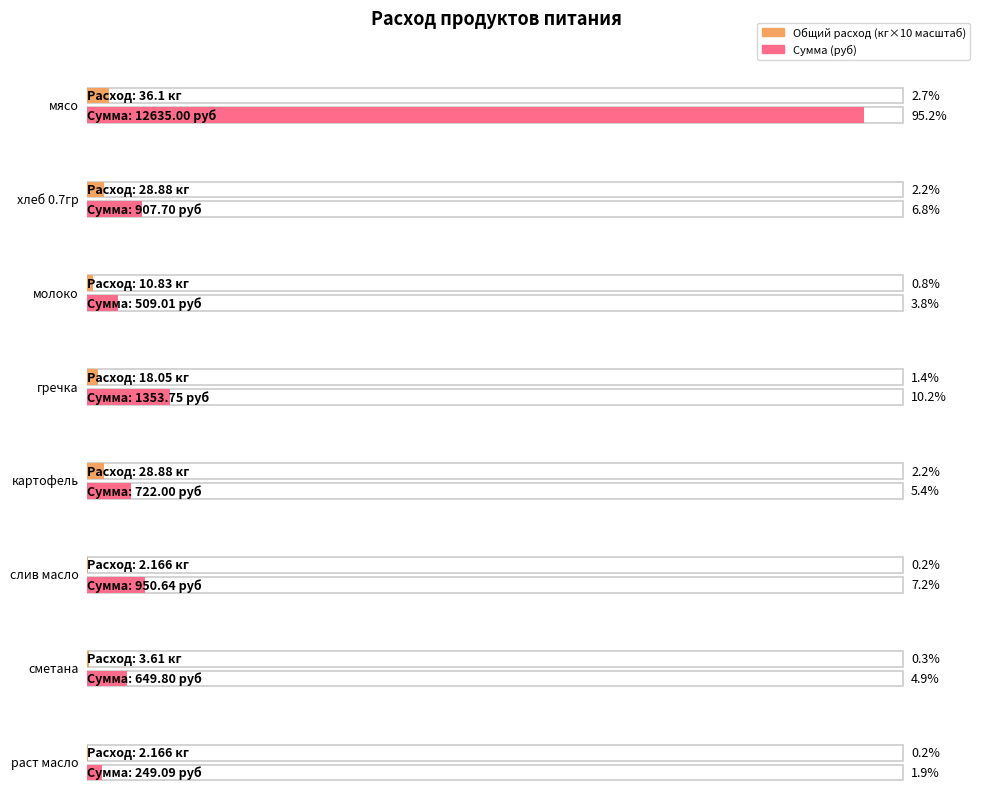

Which series has the largest total across all categories?

Сумма в руб